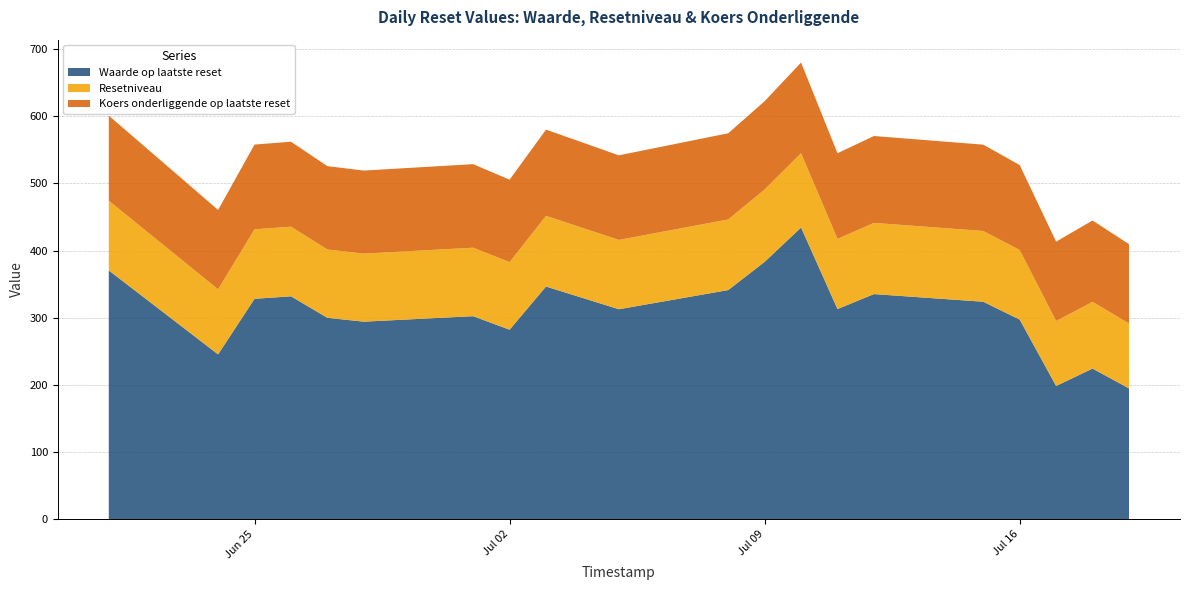

What is the total value across all series at Jul 02?

505.5